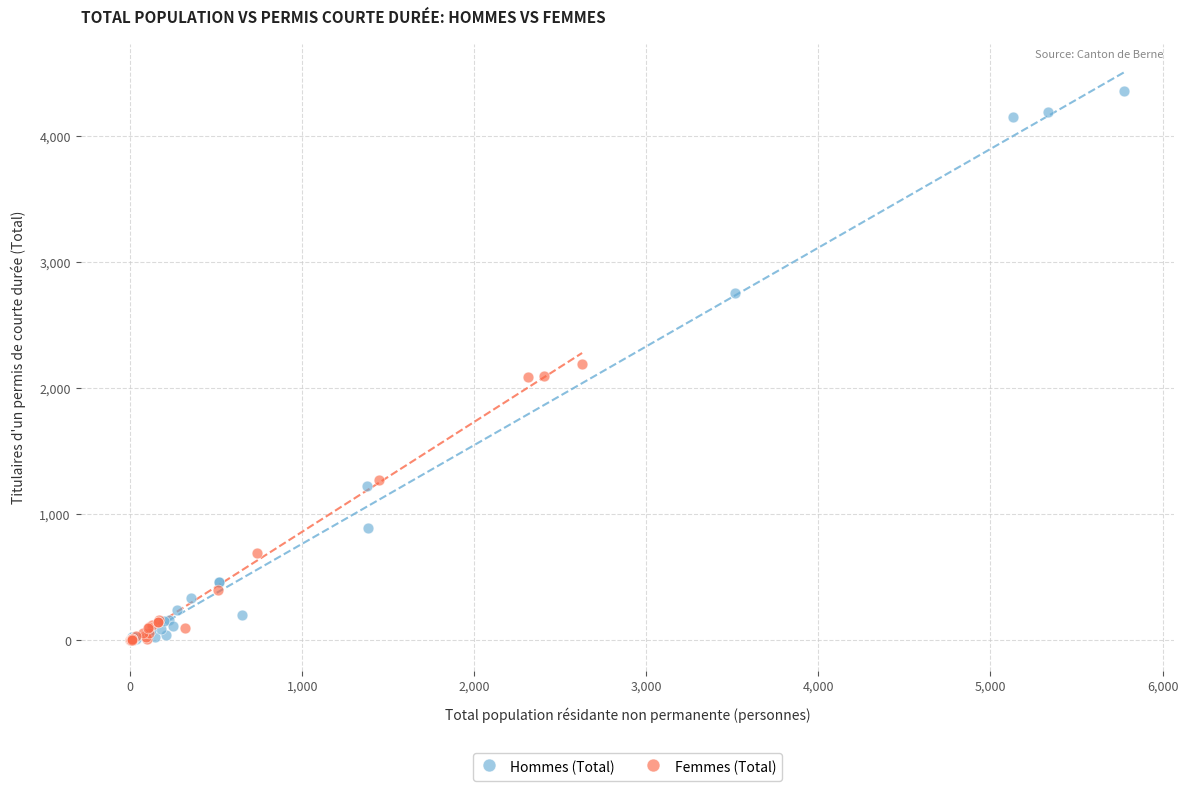

Which series has the largest Y range (max minus min)?

Hommes (Total)